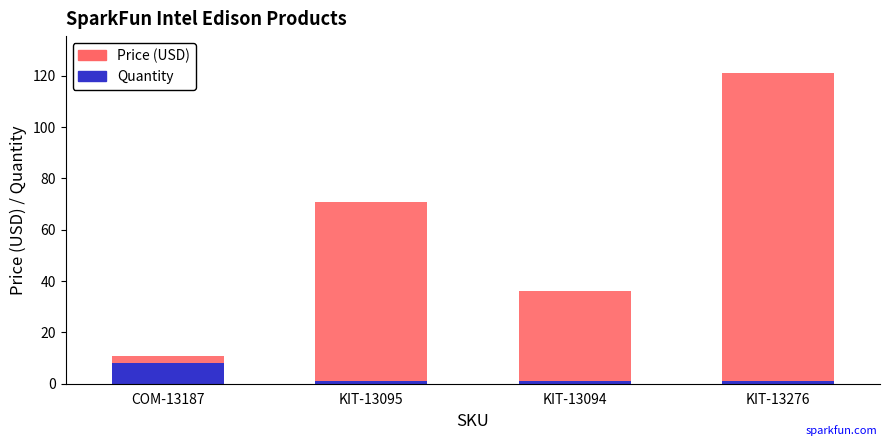

How many data points does each series have?

4